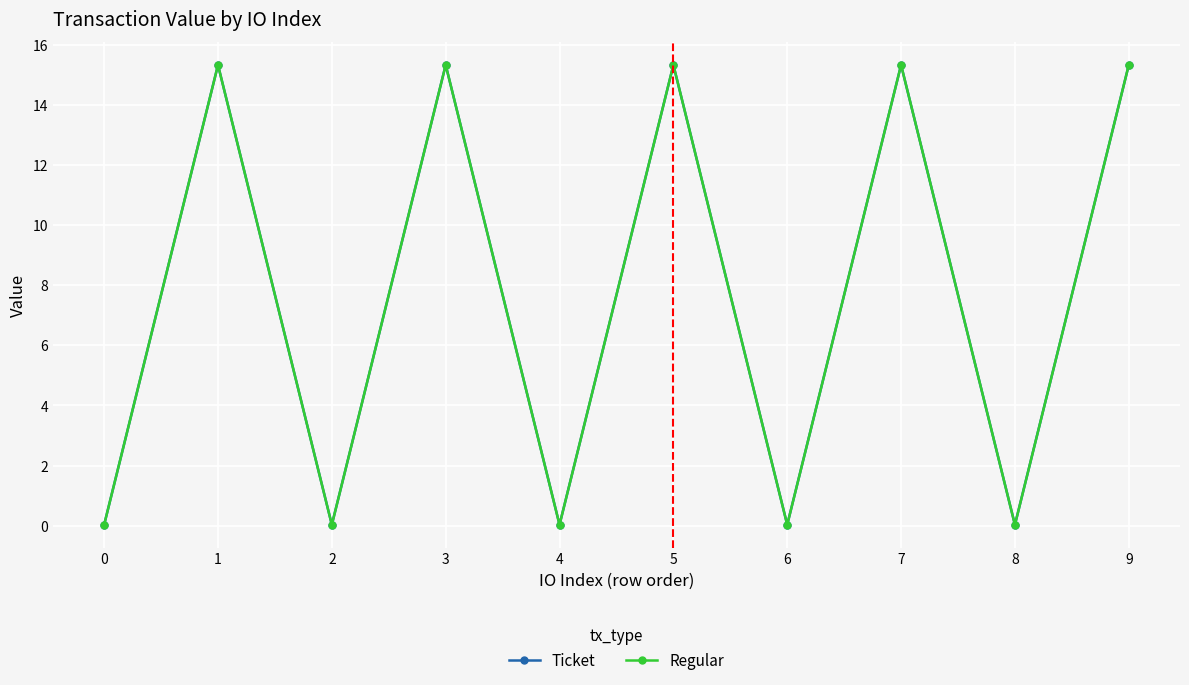

True or false: Regular and Ticket cross at least once.

False